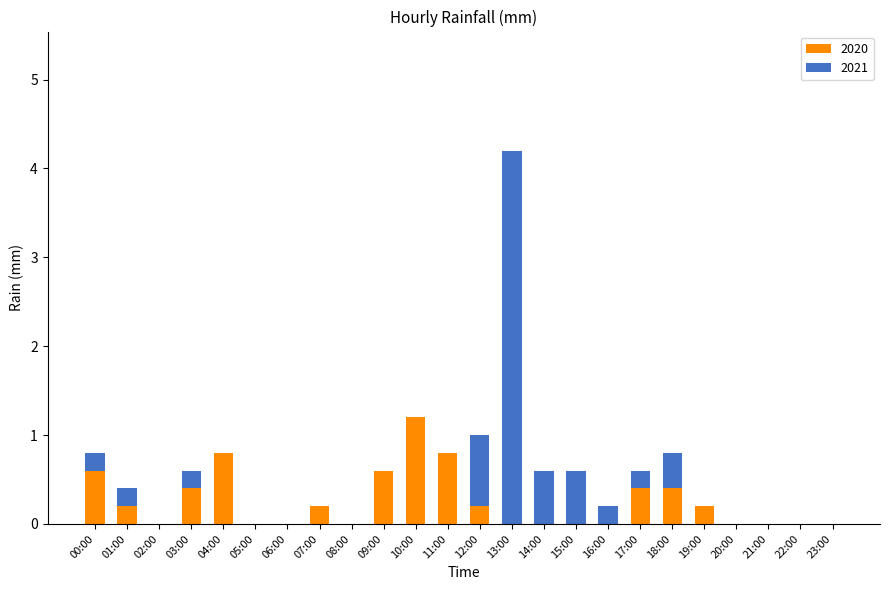

What is the maximum value for 2020?

1.2